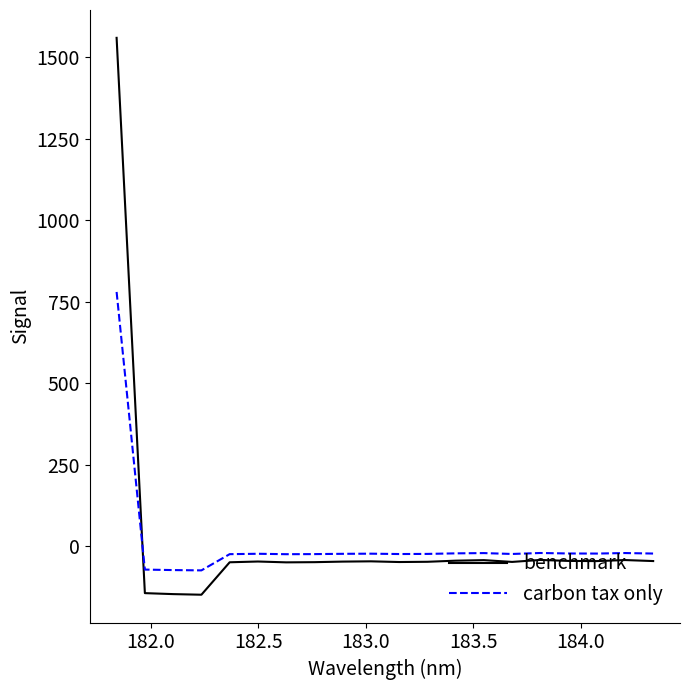

True or false: carbon tax only and benchmark cross at least once.

True